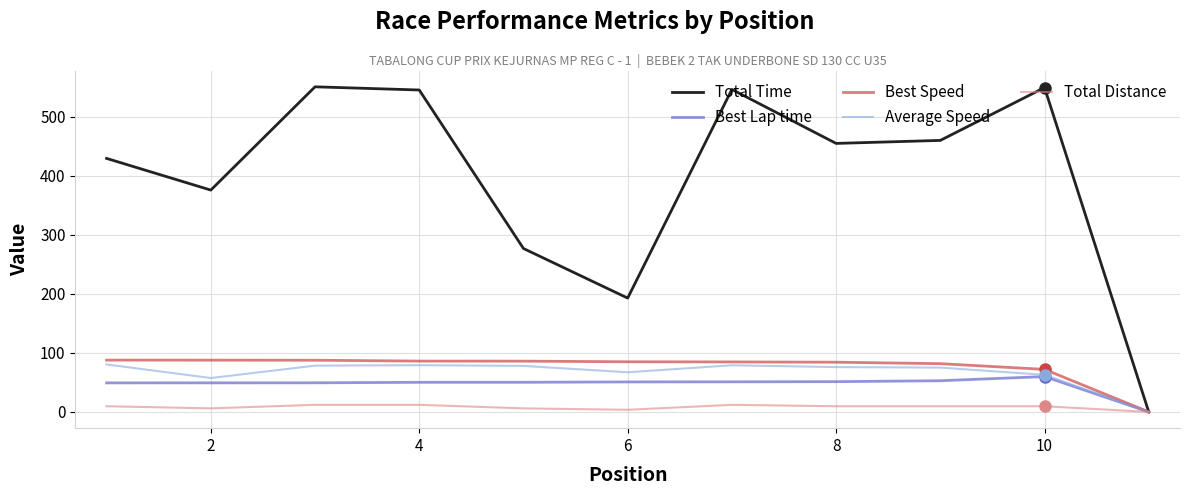

True or false: Total Time has more than 0 points higher than both neighbors.

True